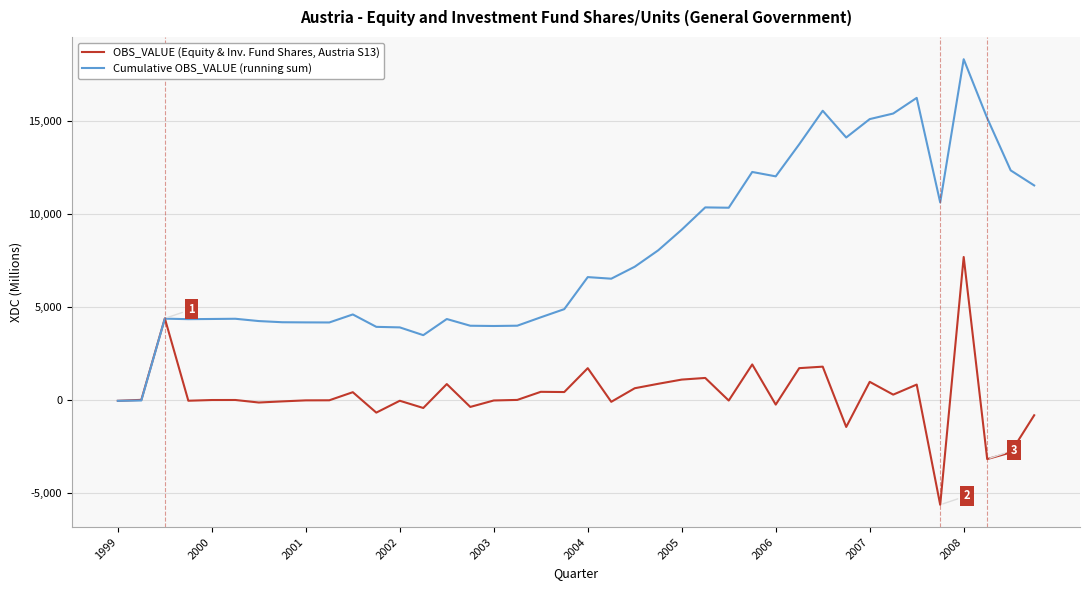

Rank the series by their average value, from highest to lowest.

Cumulative OBS_VALUE (running sum), OBS_VALUE (Equity & Inv. Fund Shares, Austria S13)